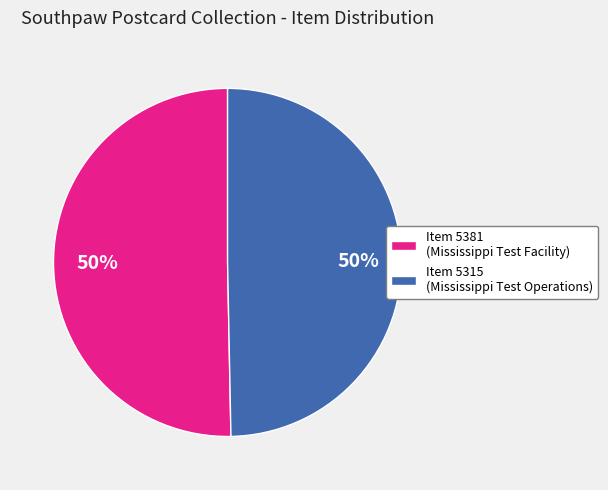

Approximately how many times larger is the value at Item 5315 (Mississippi Test Operations) compared to Item 5381 (Mississippi Test Facility)?

1.0